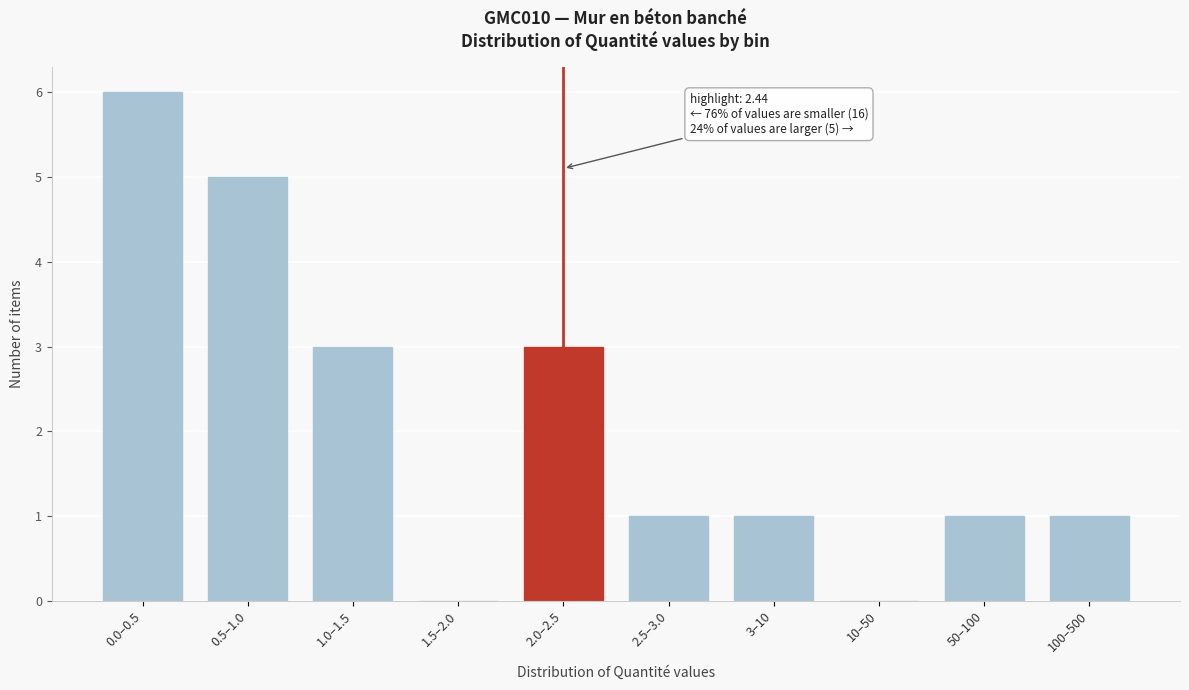

Reading right to left, transcribe all the data shown in this chart.

100–500=1	50–100=1	10–50=0	3–10=1	2.5–3.0=1	2.0–2.5=3	1.5–2.0=0	1.0–1.5=3	0.5–1.0=5	0.0–0.5=6